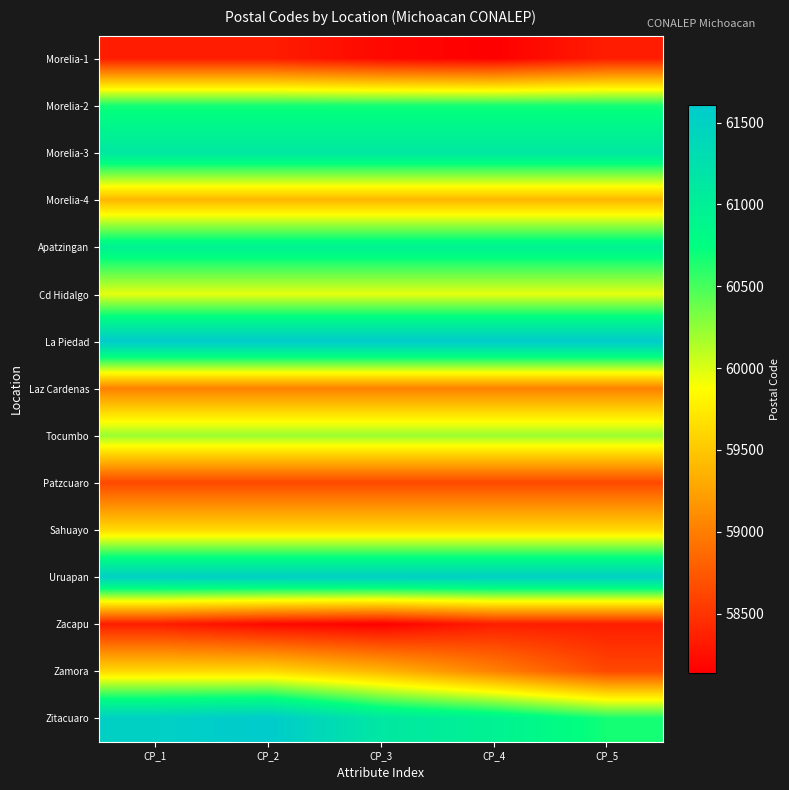

Reading left to right, transcribe all the data shown in this chart.

Morelia-1: CP_1=58341	CP_2=58341	CP_3=58200	CP_4=58140	CP_5=58341
Morelia-2: CP_1=60670	CP_2=60670	CP_3=60670	CP_4=60670	CP_5=60670
Morelia-3: CP_1=61134	CP_2=61134	CP_3=61134	CP_4=61134	CP_5=61134
Morelia-4: CP_1=59380	CP_2=59380	CP_3=59380	CP_4=59380	CP_5=59380
Apatzingan: CP_1=60954	CP_2=60954	CP_3=60954	CP_4=60954	CP_5=60954
Cd Hidalgo: CP_1=59961	CP_2=59961	CP_3=59961	CP_4=59961	CP_5=59961
La Piedad: CP_1=61609	CP_2=61609	CP_3=61609	CP_4=61609	CP_5=61609
Laz Cardenas: CP_1=59020	CP_2=59020	CP_3=59020	CP_4=59020	CP_5=59020
Tocumbo: CP_1=60222	CP_2=60222	CP_3=60222	CP_4=60222	CP_5=60222
Patzcuaro: CP_1=58635	CP_2=58635	CP_3=58635	CP_4=58635	CP_5=58635
Sahuayo: CP_1=59617	CP_2=59617	CP_3=59617	CP_4=59617	CP_5=59617
Uruapan: CP_1=61525	CP_2=61525	CP_3=61525	CP_4=61525	CP_5=61525
Zacapu: CP_1=58341	CP_2=58200	CP_3=58140	CP_4=58341	CP_5=58341
Zamora: CP_1=59617	CP_2=59617	CP_3=59380	CP_4=59020	CP_5=58635
Zitacuaro: CP_1=61525	CP_2=61609	CP_3=61134	CP_4=60954	CP_5=60670